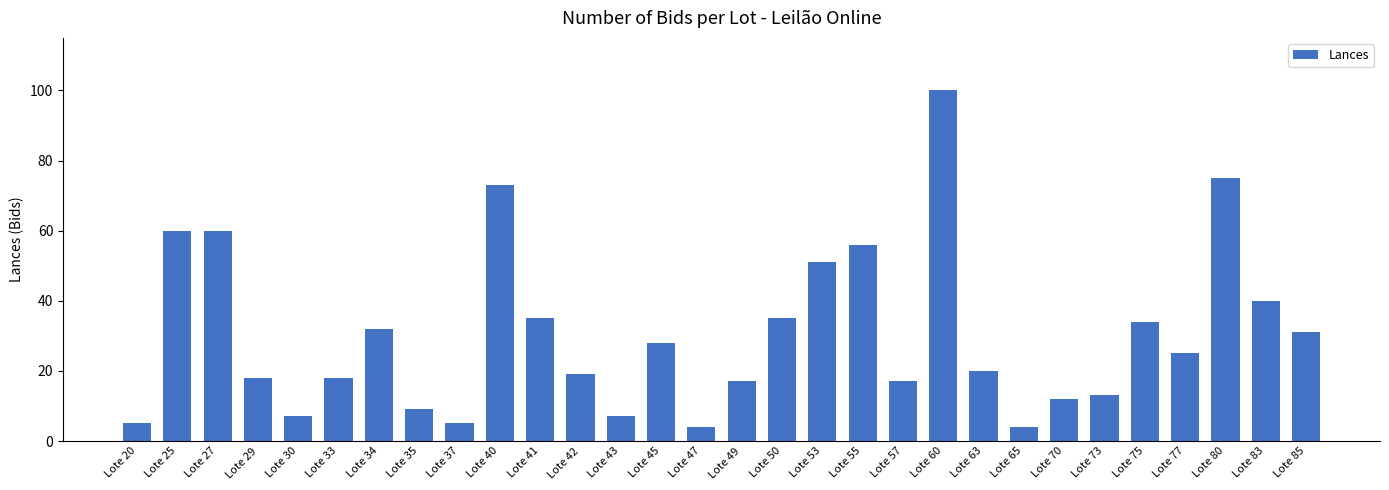

What is the value of the 8th bar from the left?

9